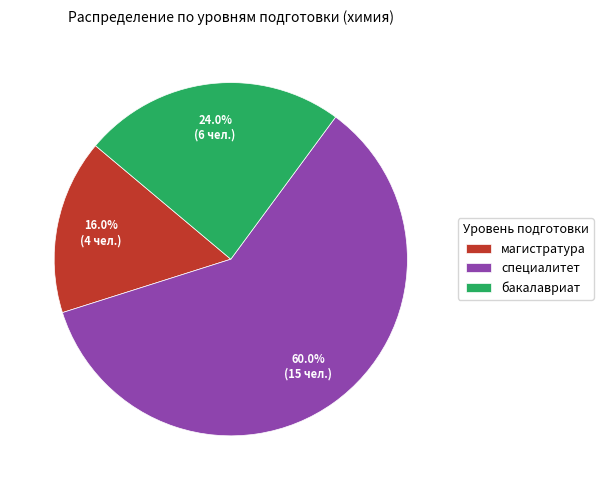

What is the total percentage of магистратура and бакалавриат?

40.0%